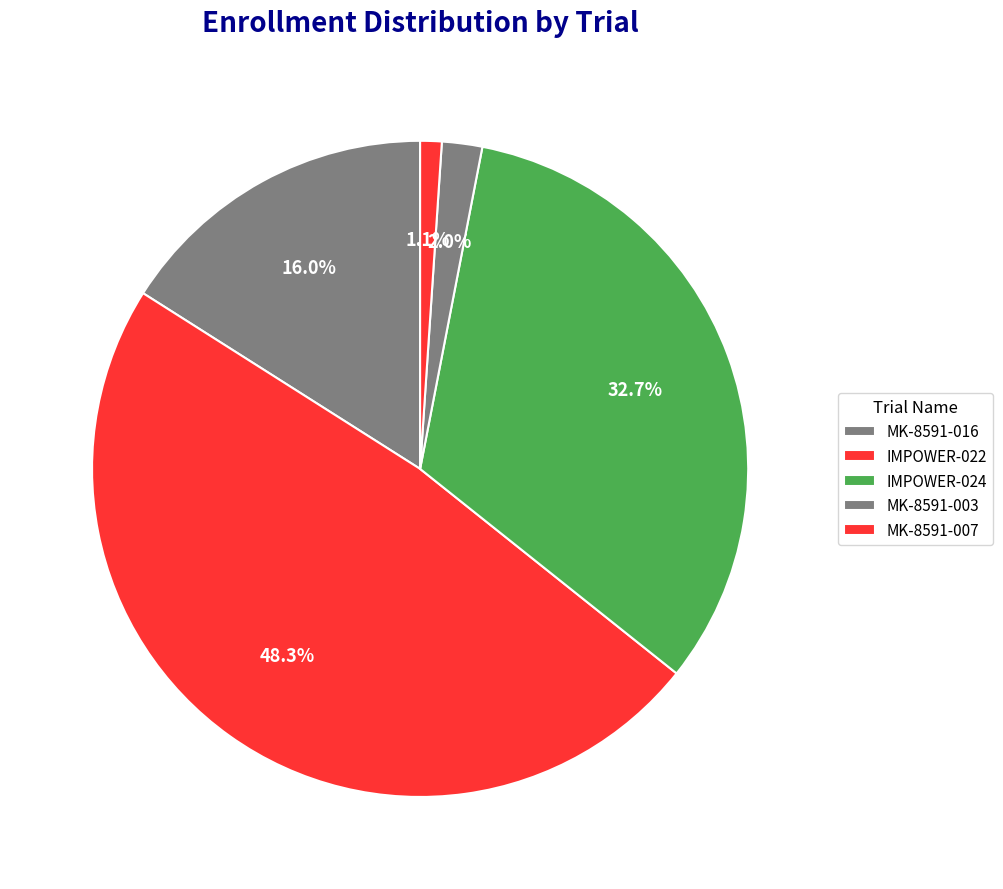

Is it true that MK-8591-007 is 11% of the pie?

False